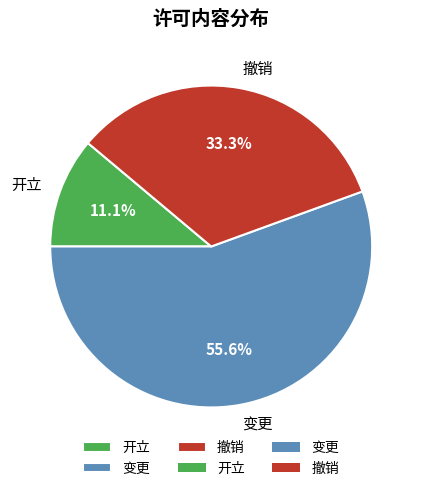

Which slice represents more than half of the pie?

变更